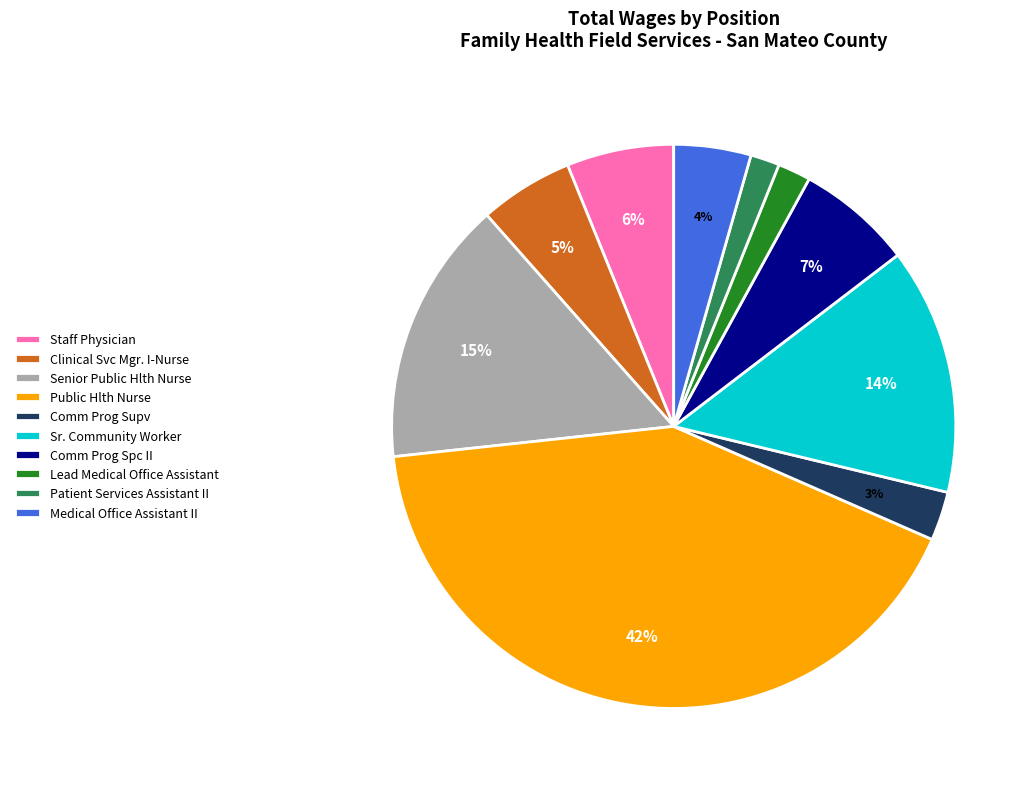

Is there a majority slice in this chart?

No